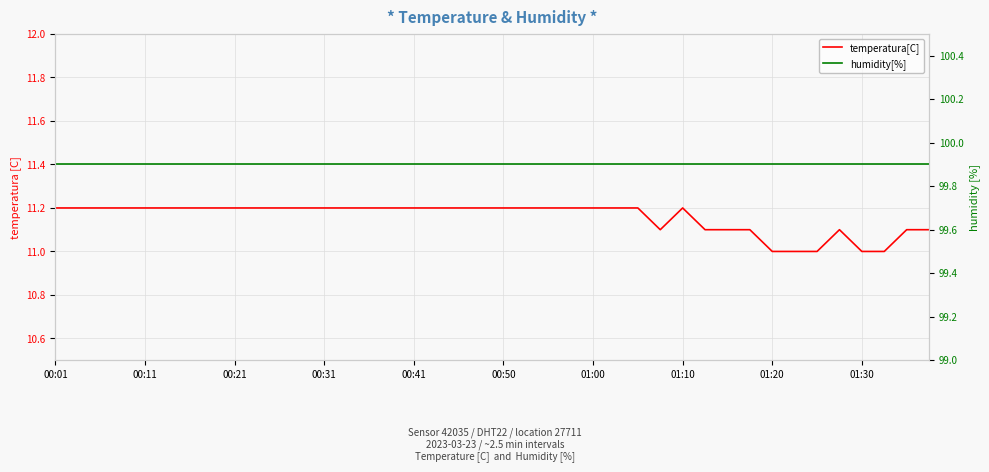

Reading left to right, list all the values displayed in this chart.

temperatura[C]: 11.2	11.2	11.2	11.2	11.2	11.2	11.2	11.2	11.2	11.2	11.2	11.2	11.2	11.2	11.2	11.2	11.2	11.2	11.2	11.2	11.2	11.2	11.2	11.2	11.2	11.2	11.2	11.1	11.2	11.1	11.1	11.1	11.0	11.0	11.0	11.1	11.0	11.0	11.1	11.1
humidity[%]: 99.9	99.9	99.9	99.9	99.9	99.9	99.9	99.9	99.9	99.9	99.9	99.9	99.9	99.9	99.9	99.9	99.9	99.9	99.9	99.9	99.9	99.9	99.9	99.9	99.9	99.9	99.9	99.9	99.9	99.9	99.9	99.9	99.9	99.9	99.9	99.9	99.9	99.9	99.9	99.9